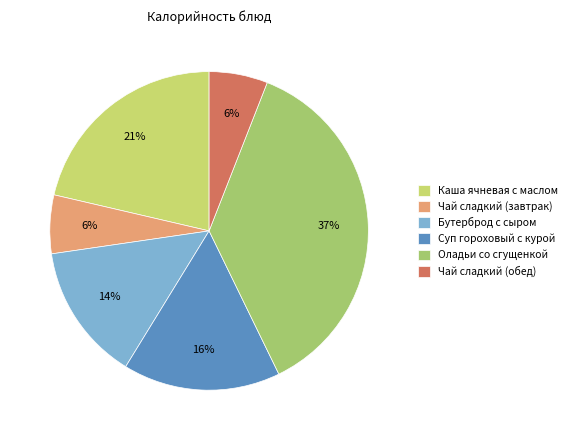

How many slices are in this pie chart?

6